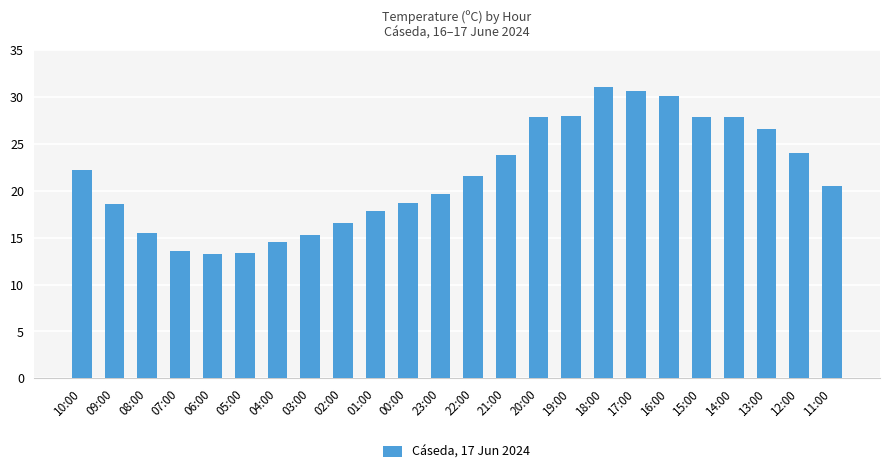

What is the minimum value shown in the chart?

13.2